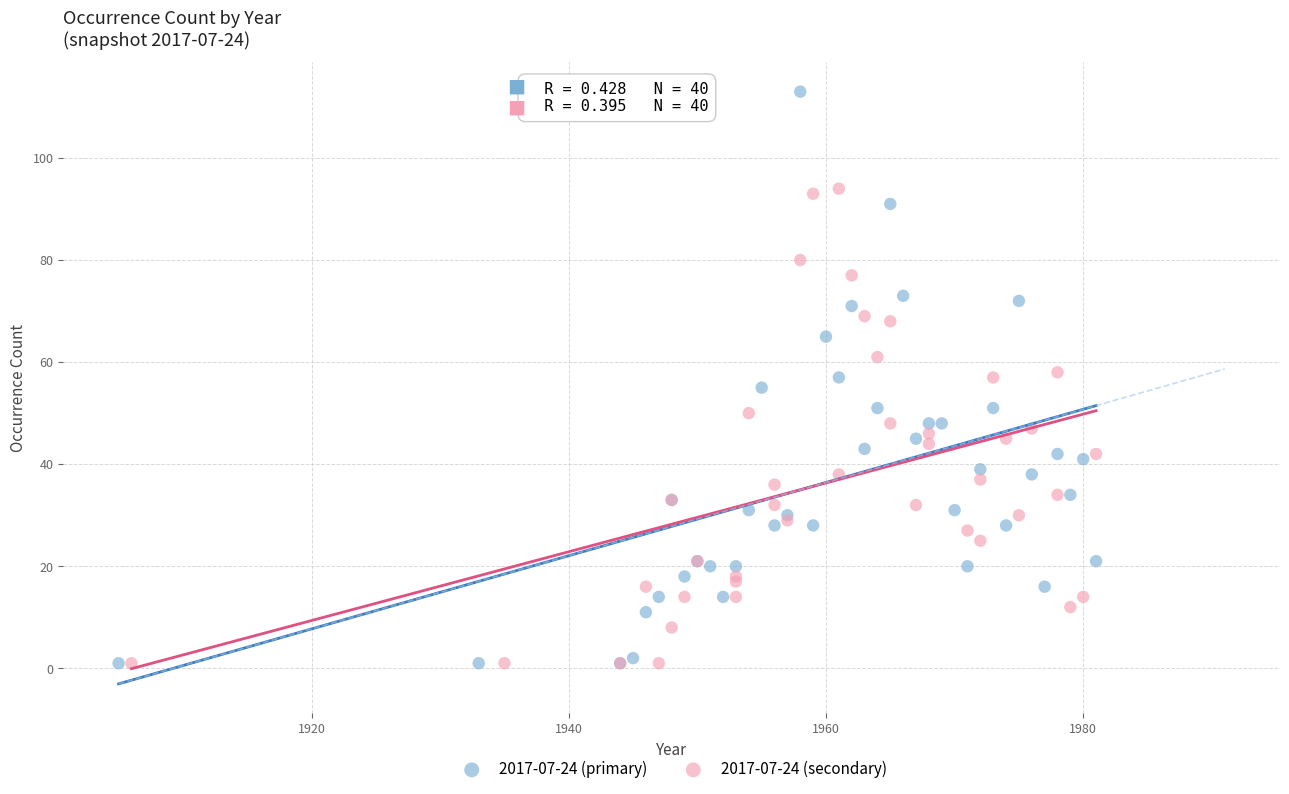

Which series contains the highest Y value?

2017-07-24 (primary)